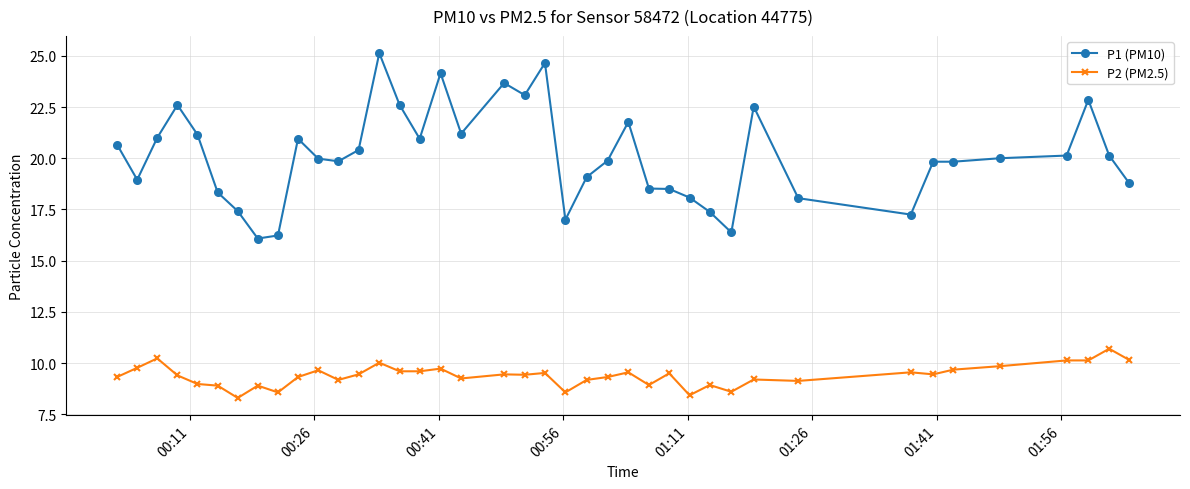

List the series in order of their overall mean, highest first.

P1 (PM10), P2 (PM2.5)